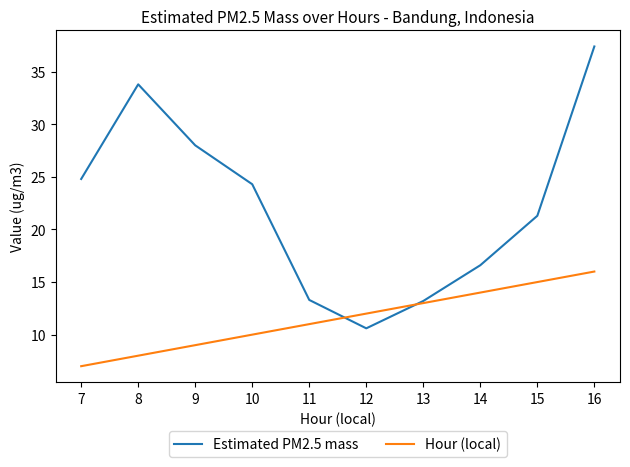

The Estimated PM2.5 mass series shows 33.8 at 8. True or false?

True